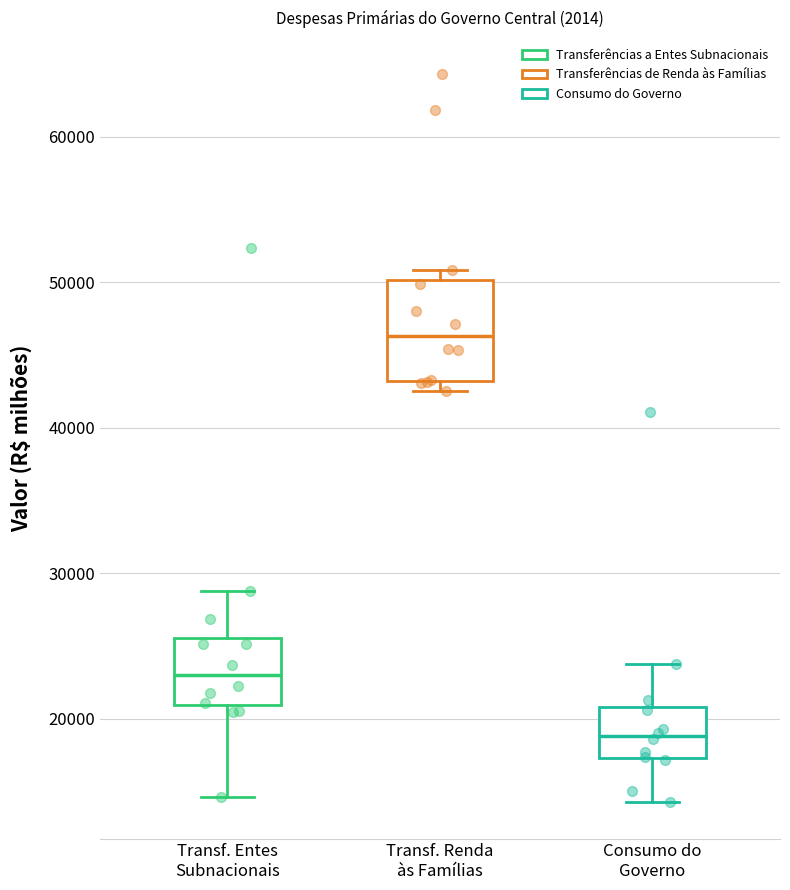

Where is the lower edge of the box for Transf. Entes Subnacionais on the y-axis? The values are not printed on the chart, so give them approximately, as read against the axis.

21000